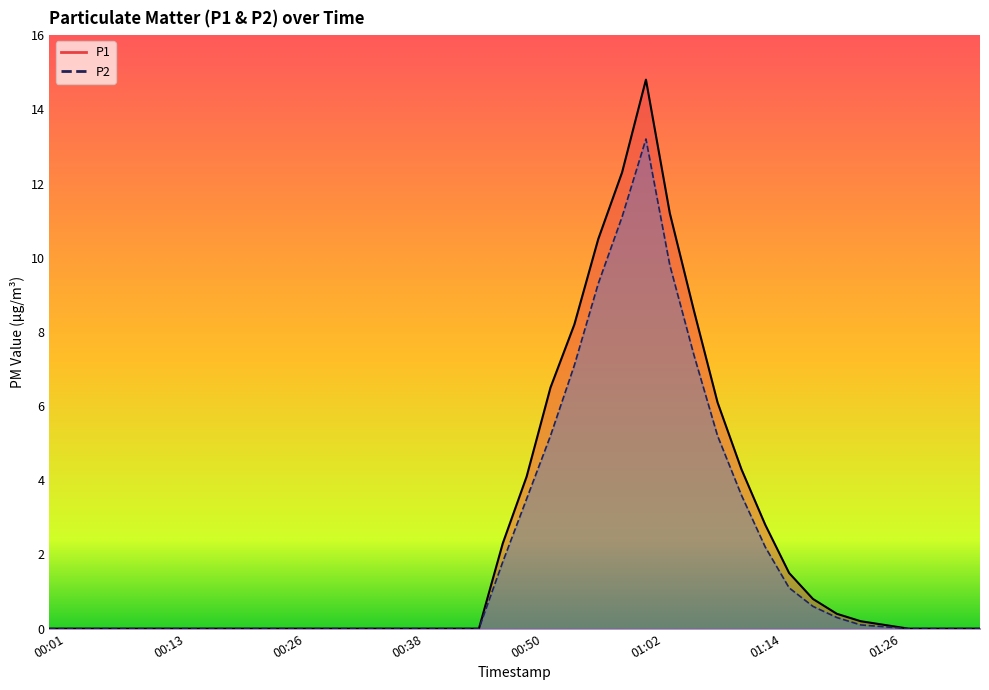

True or false: P1 line has a value of 0.2 at 34.

True